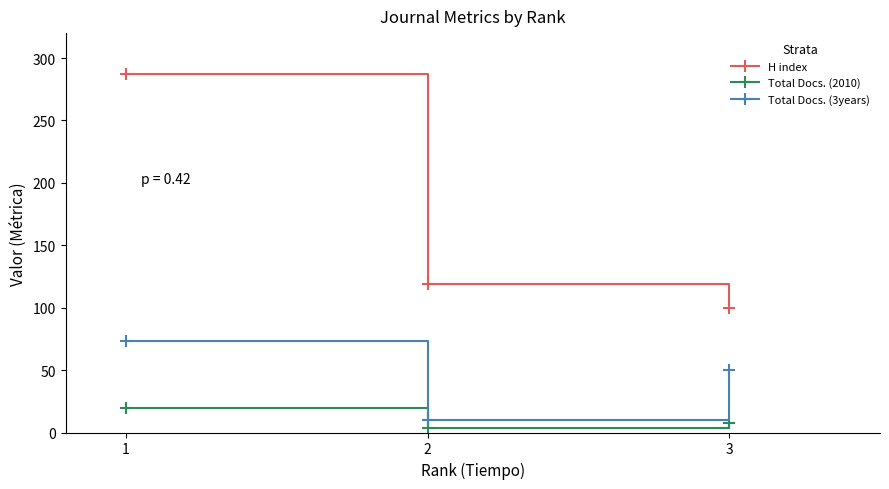

Between 1 and 2, which series saw the biggest shift?

H index